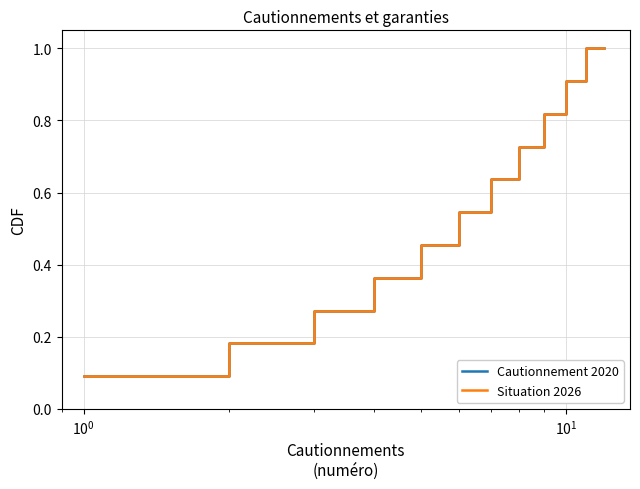

True or false: Cautionnement 2020 and Situation 2026 intersect in this chart.

False